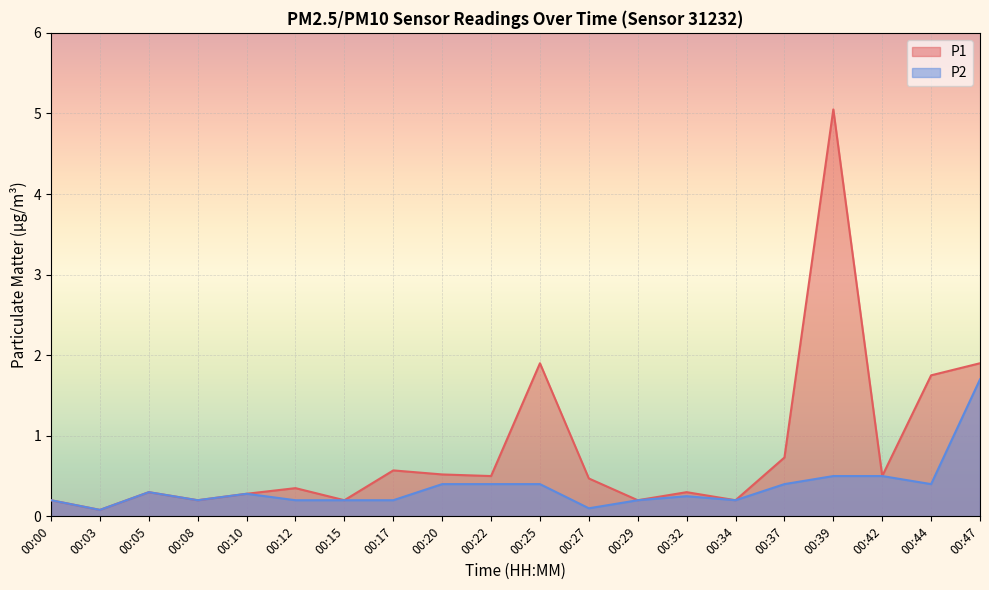

In P1, how many points are lower than both neighbors (excluding endpoints)?

7